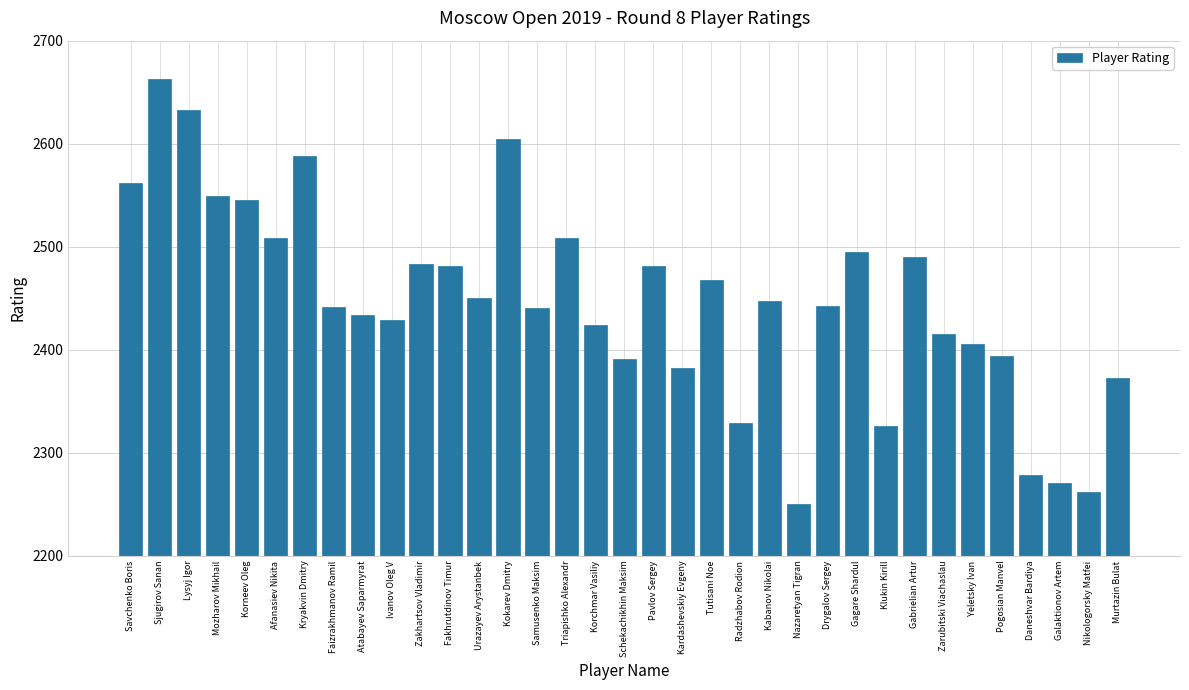

How many data points are less than 2442?

17